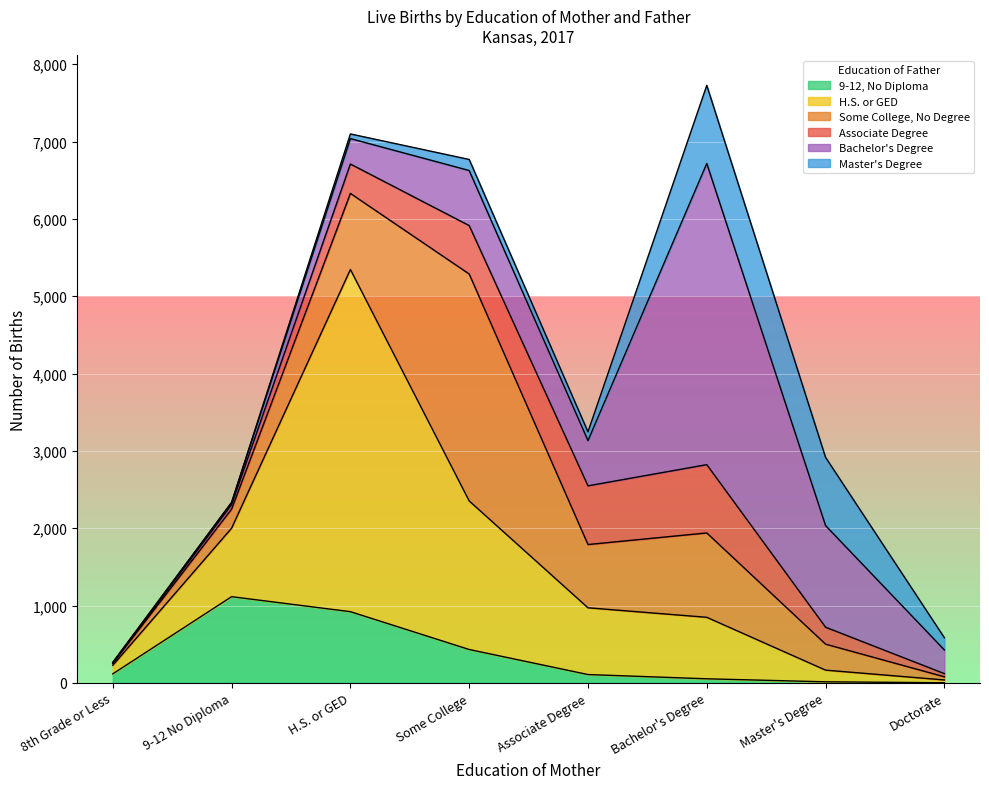

What is the difference between the highest and lowest values at Associate Degree?

755